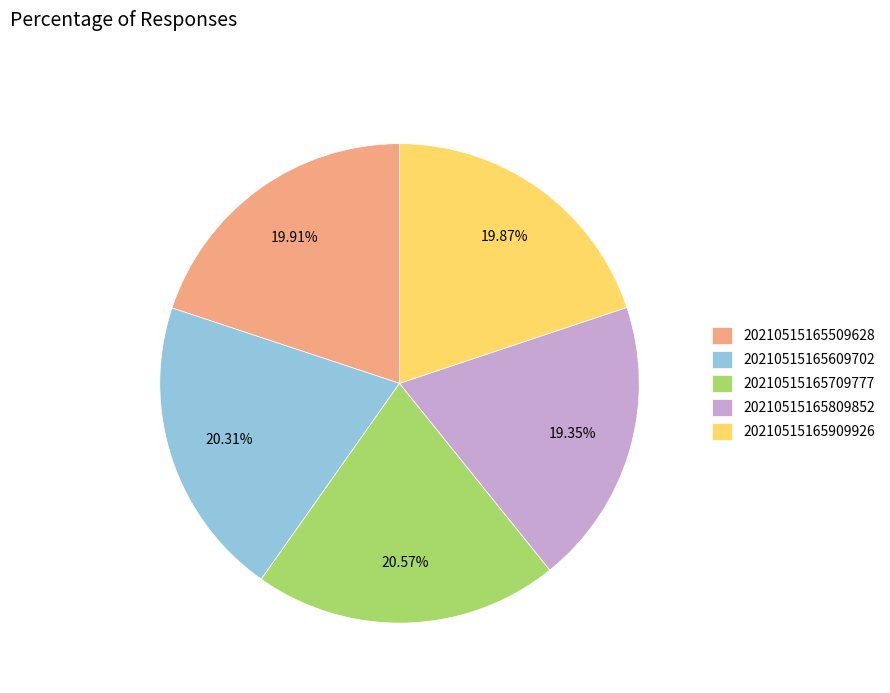

To the nearest percent, what percentage of the pie is 20210515165509628?

20%